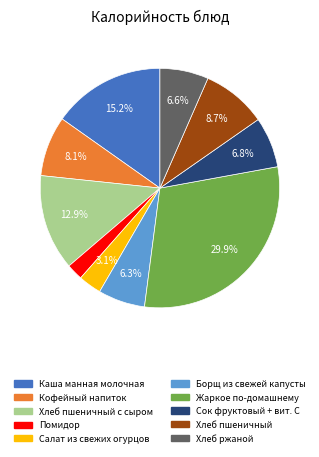

Is there any slice that represents more than half of the pie?

No